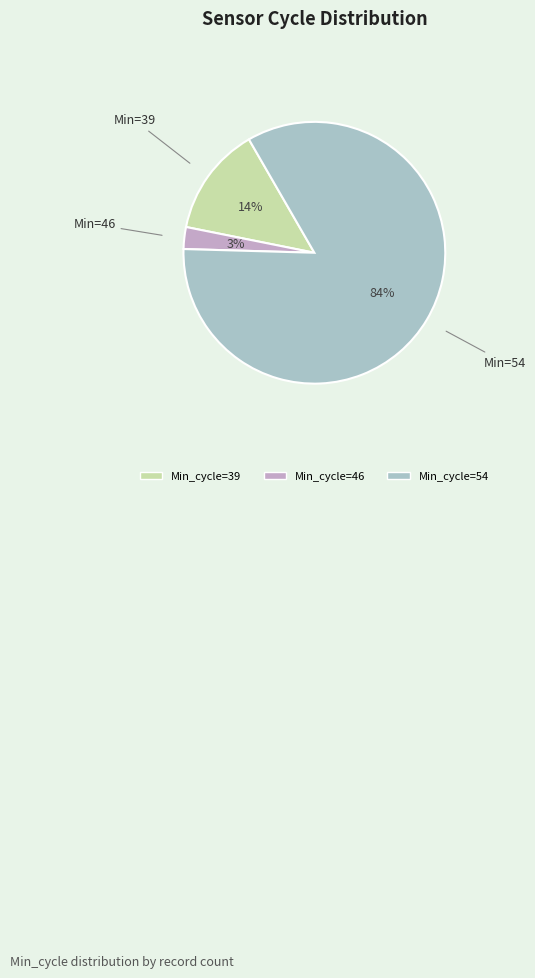

How many slices are in this pie chart?

3